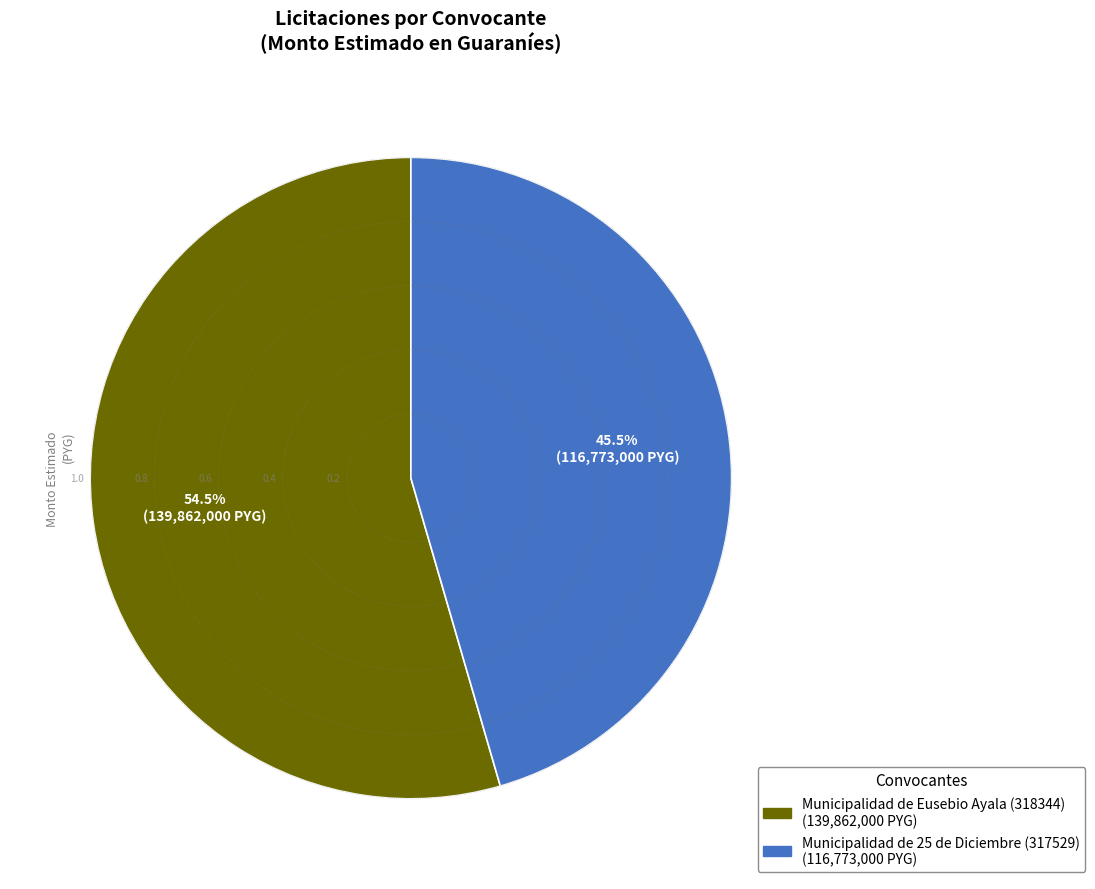

Is there any slice that represents more than half of the pie?

Yes